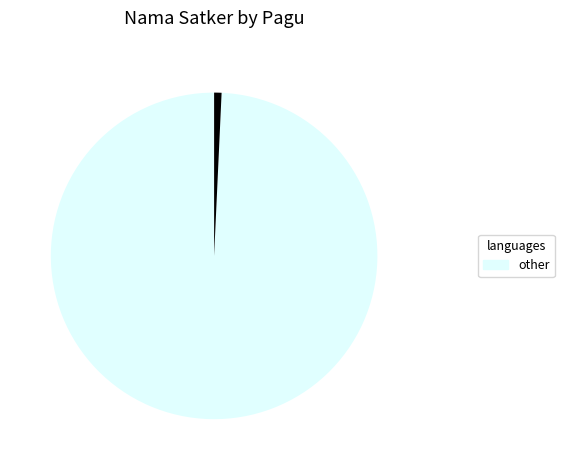

Is there a majority slice in this chart?

Yes